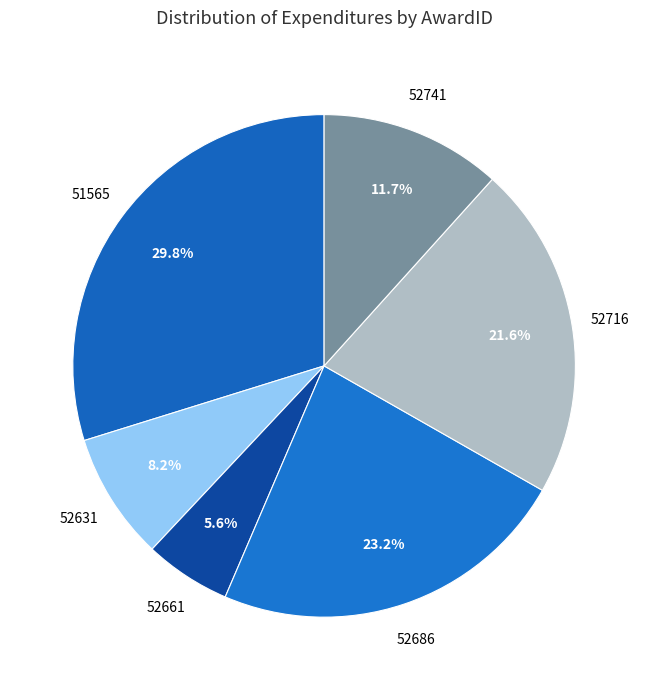

Count the number of slices in the pie.

6